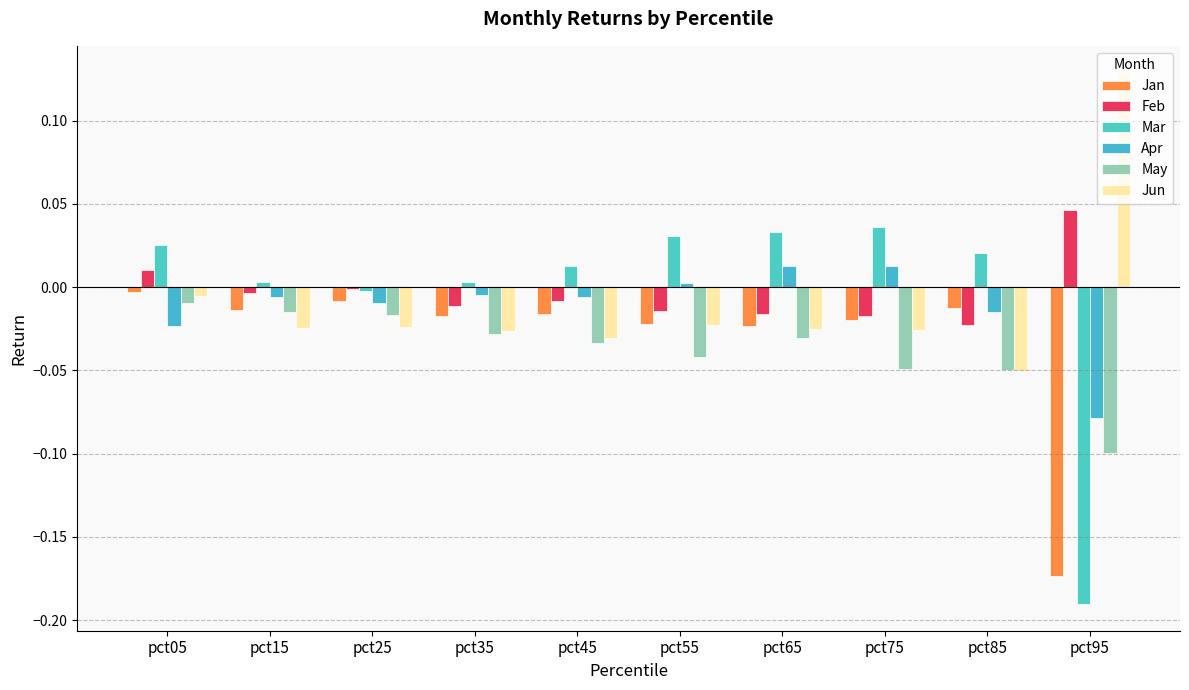

Between pct75 and pct85, which series saw the biggest shift?

Apr